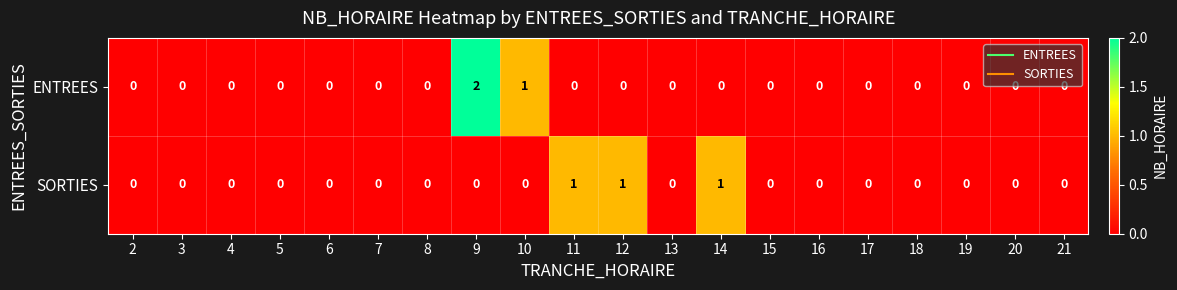

The value of ENTREES at 3 is -1. True or false?

False